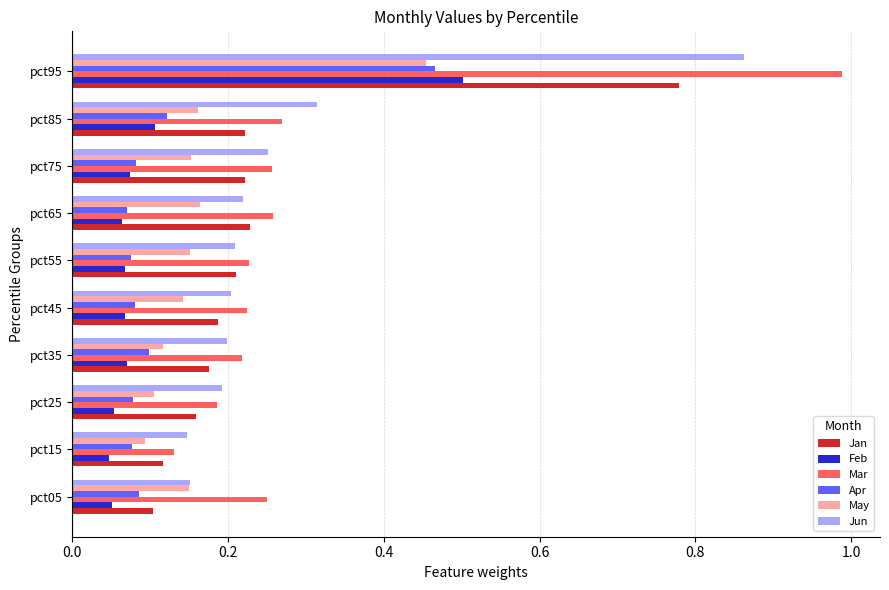

What are all the series names shown in the legend?

Jan, Feb, Mar, Apr, May, Jun